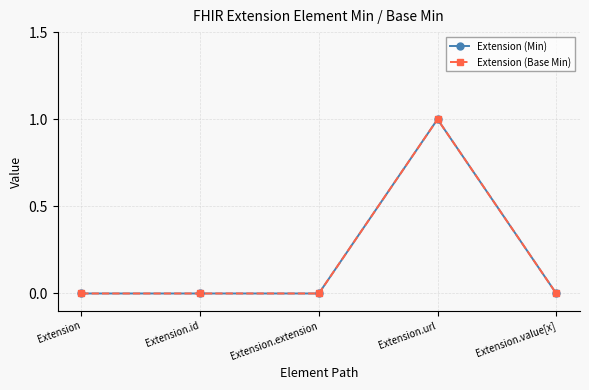

At which category is the sum across all series the highest?

Extension.url